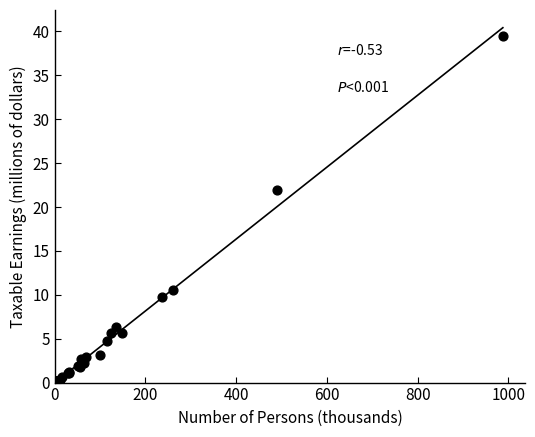

What Y value in the scatter plot is closest to 19?

21.9